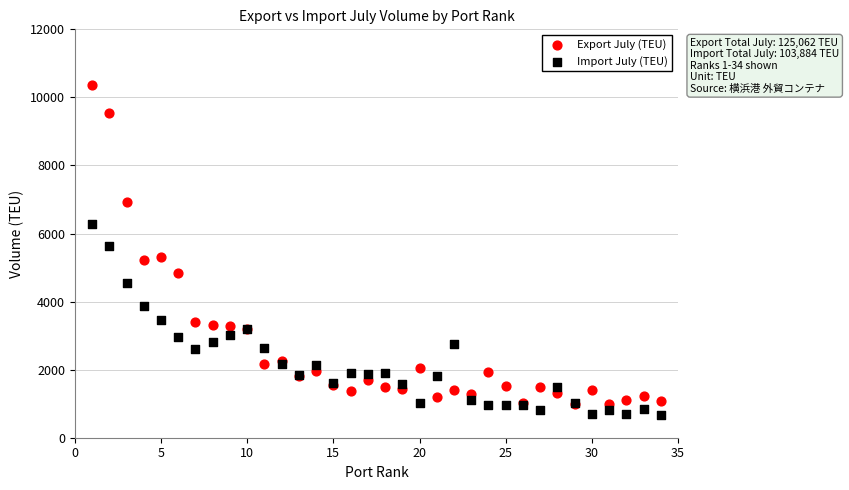

Which series reaches the minimum Y coordinate?

Import July (TEU)